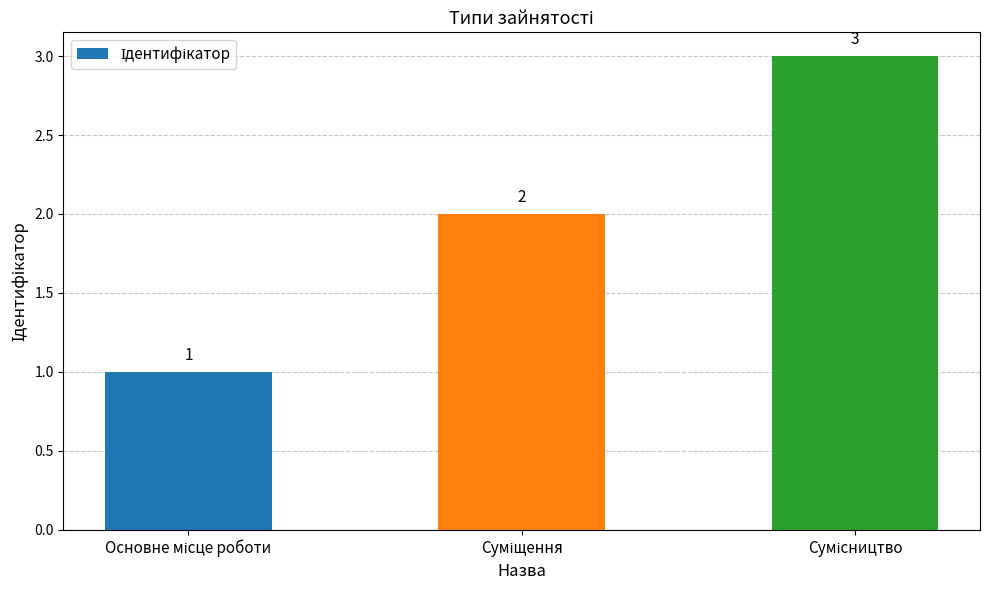

What is the value of the 2nd bar from the left?

2